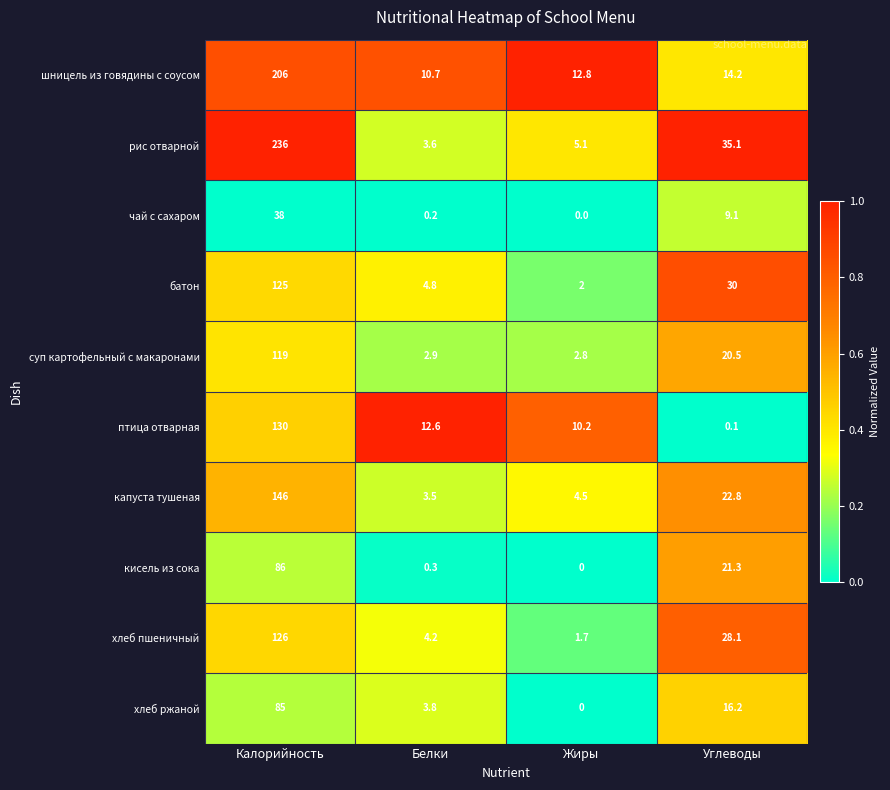

The шницель из говядины c соусом series shows 10.7 at Белки. True or false?

True